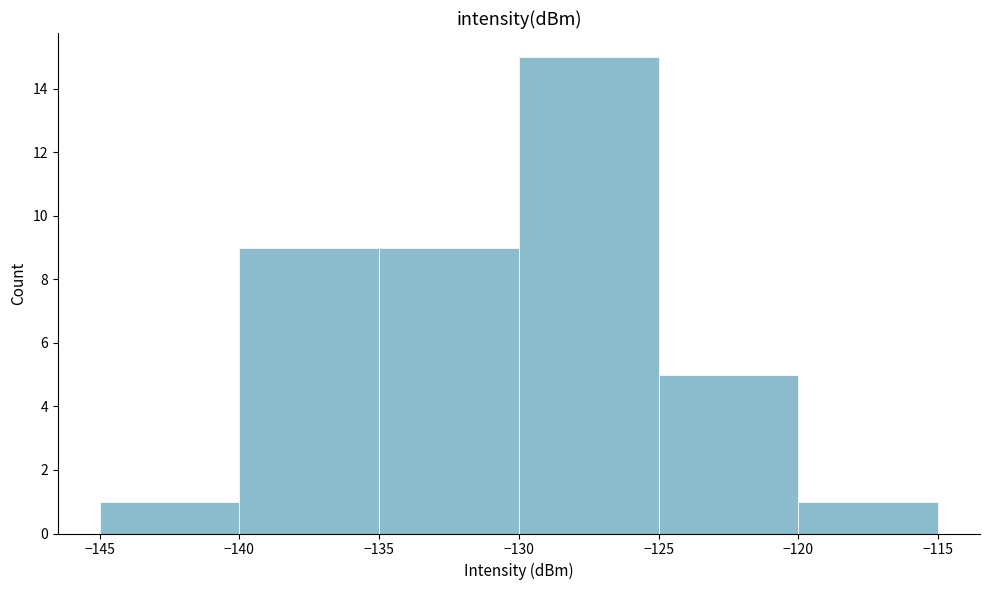

Reading left to right, list every bar in this chart as the range it spans on the x-axis followed by its height. The values are not printed on the chart, so give them approximately, as read against the axis.

-145 to -140: 1
-140 to -135: 9
-135 to -130: 9
-130 to -125: 15
-125 to -120: 5
-120 to -115: 1